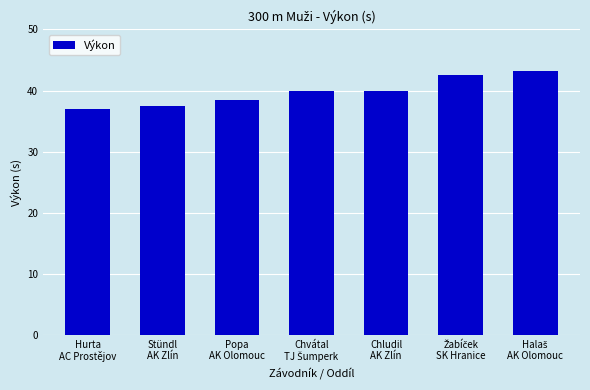

Reading left to right, extract all data points from this chart.

37.0	37.5	38.4	39.9	39.9	42.5	43.1